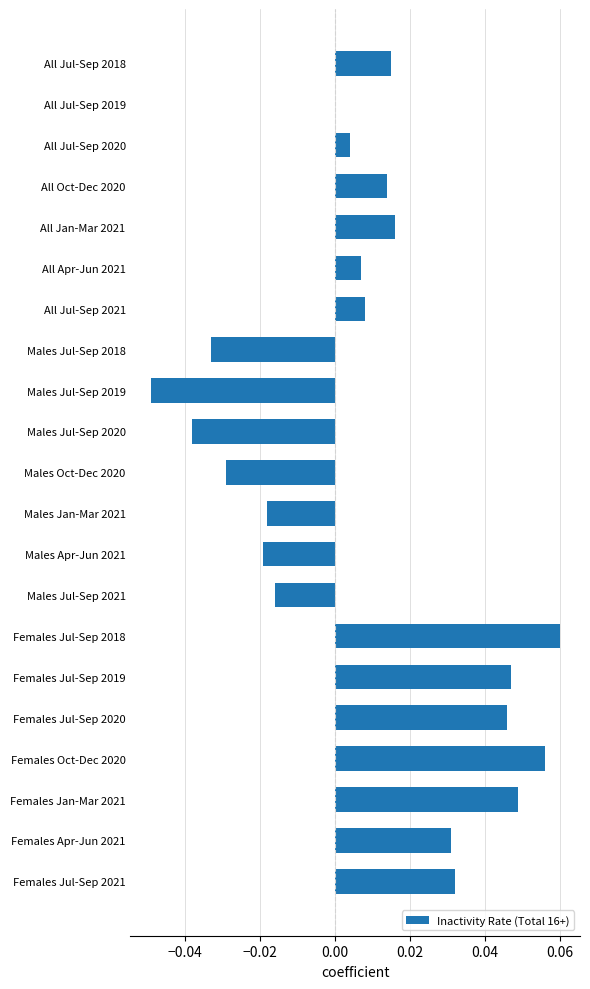

True or false: the data shows -0.0 at Males Jul-Sep 2021.

True